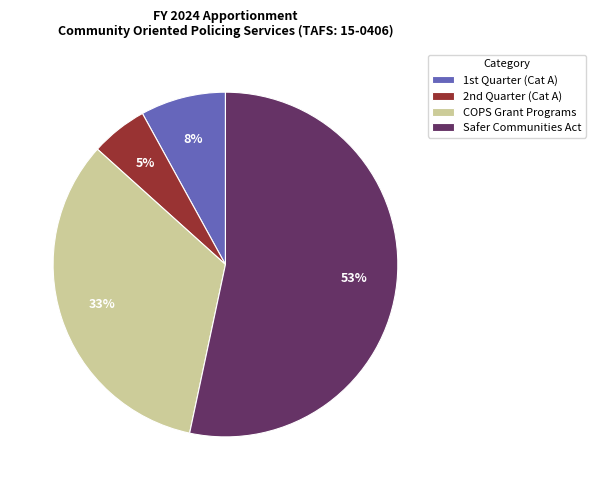

How many slices are in this pie chart?

4